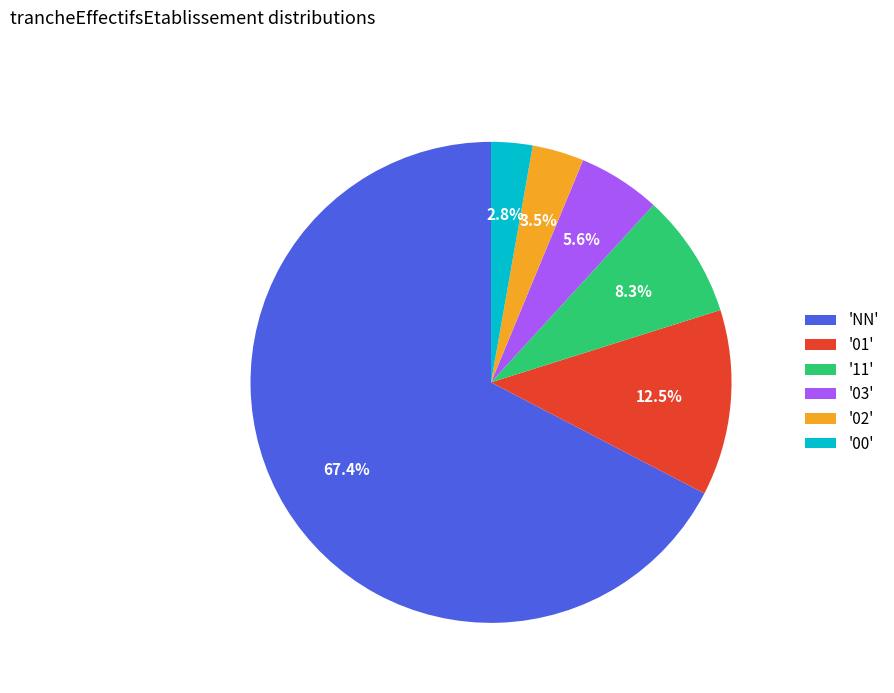

How many segments does this pie chart have?

6